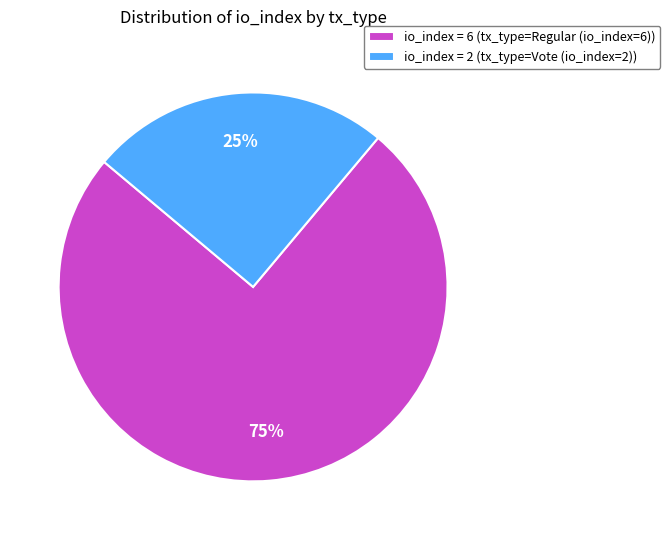

What percentage is the io_index = 6 (tx_type=Regular (io_index=6)) slice, to the nearest percent?

75%